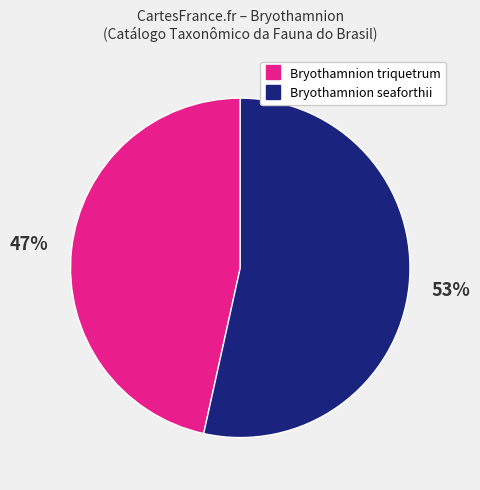

To the nearest percent, what is the average slice percentage?

50%